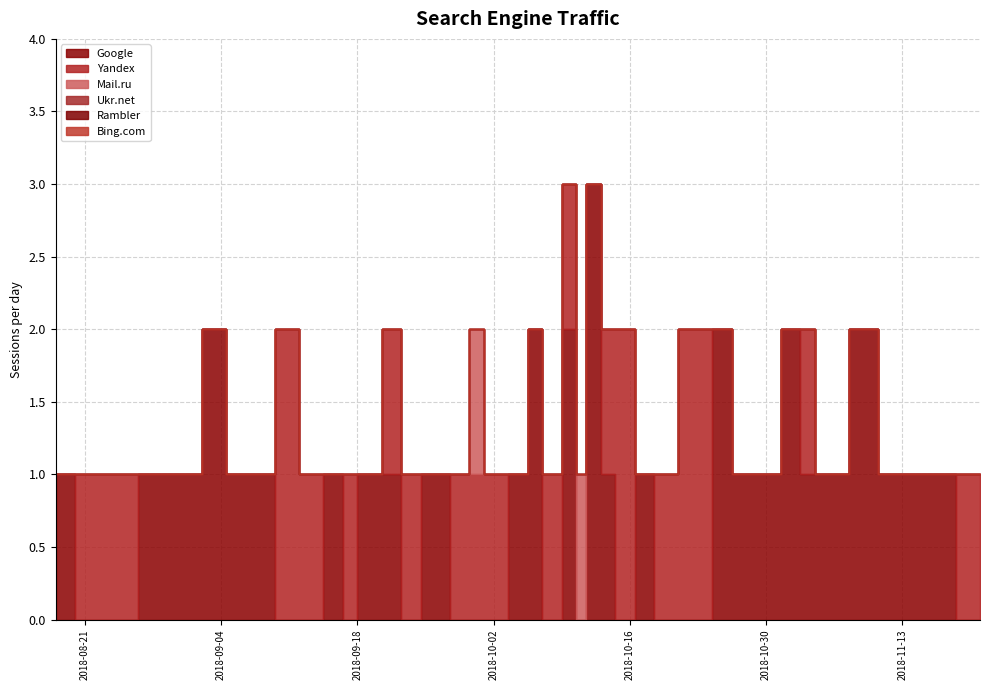

Which has a higher value, 2018-08-18 or 2018-10-06?

2018-10-06